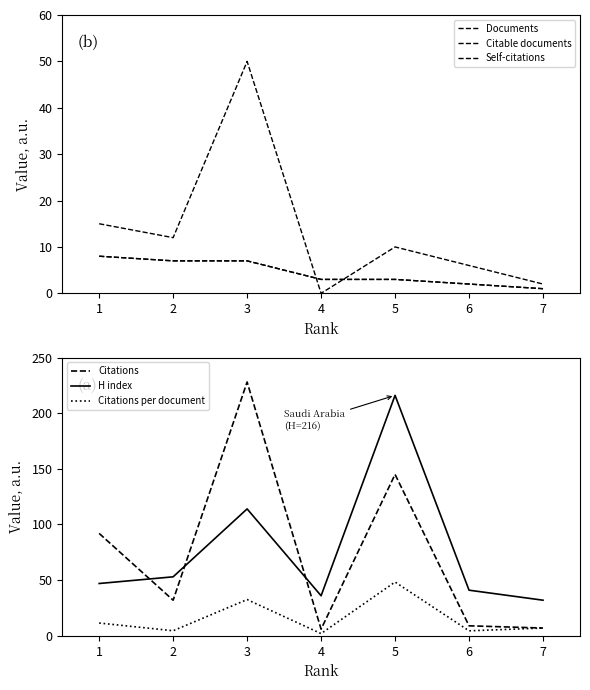

The H index series shows 25.2 at 1. True or false?

False